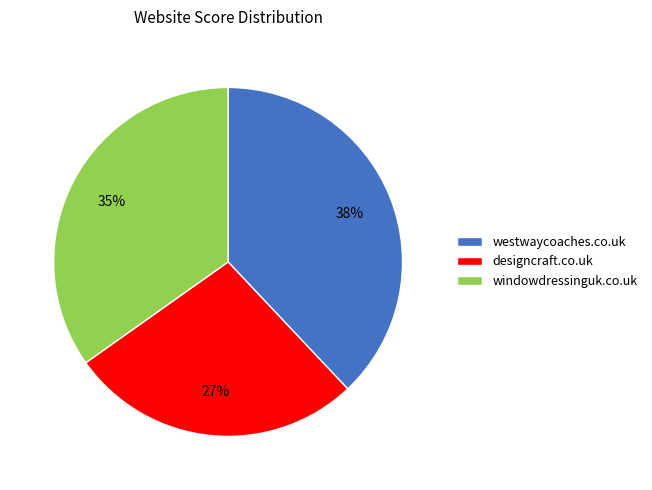

What percentage is the westwaycoaches.co.uk slice, to the nearest percent?

38%